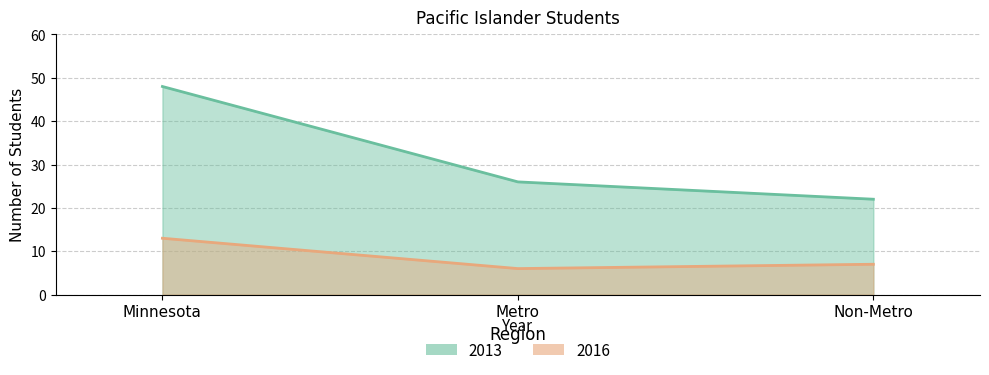

List the series in order of their overall mean, lowest first.

2016, 2013